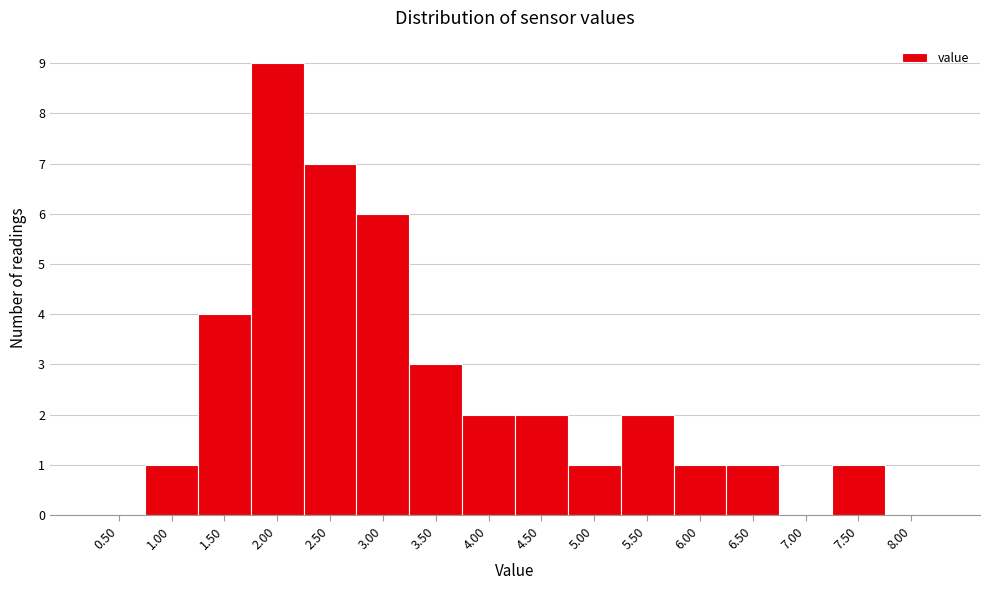

Reading left to right, list all the values displayed in this chart.

0.50=0	1.00=1	1.50=4	2.00=9	2.50=7	3.00=6	3.50=3	4.00=2	4.50=2	5.00=1	5.50=2	6.00=1	6.50=1	7.00=0	7.50=1	8.00=0